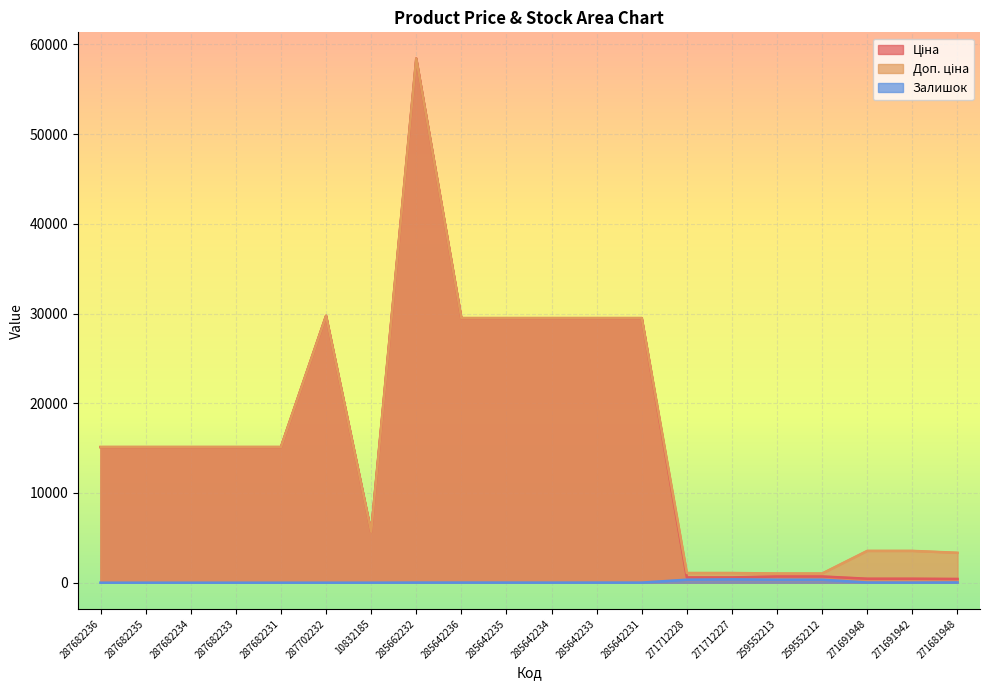

How many lines are shown in the chart?

3